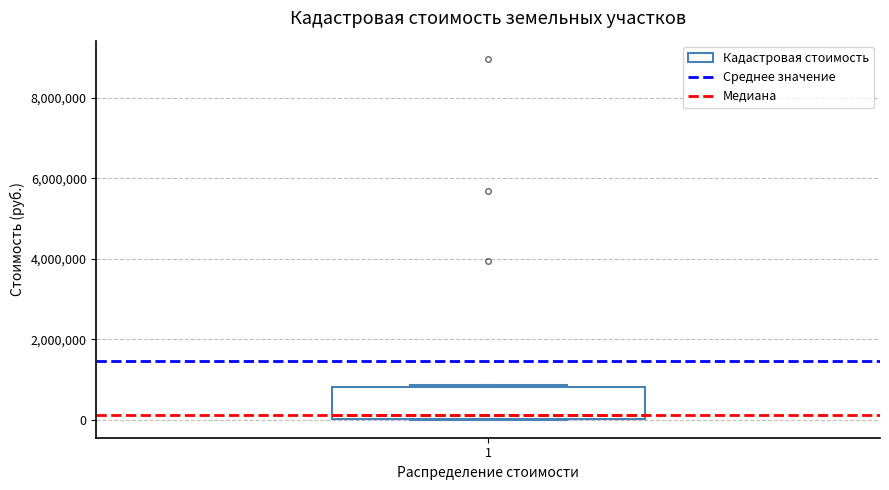

Transcribe this box plot: give where the median line is, the range the box spans, and where the two whiskers end, as read against the y-axis. The values are not printed on the chart, so give them approximately, as read against the axis.

median 200000, box 0 to 800000, whiskers 0 to 800000